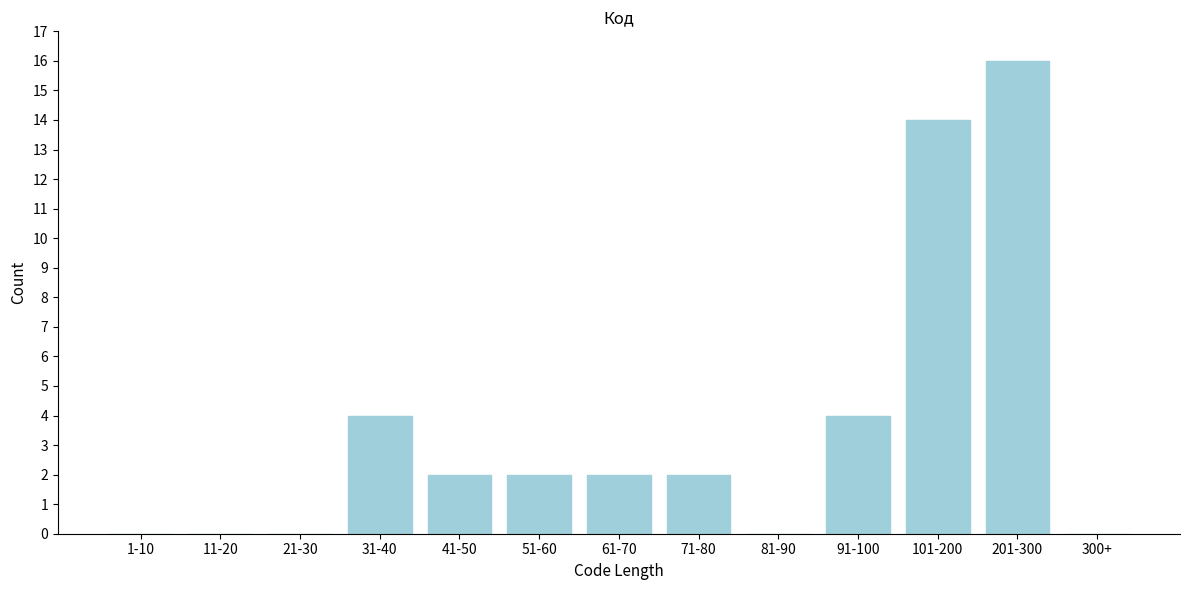

Reading left to right, extract all data points from this chart.

1-10=0	11-20=0	21-30=0	31-40=4	41-50=2	51-60=2	61-70=2	71-80=2	81-90=0	91-100=4	101-200=14	201-300=16	300+=0